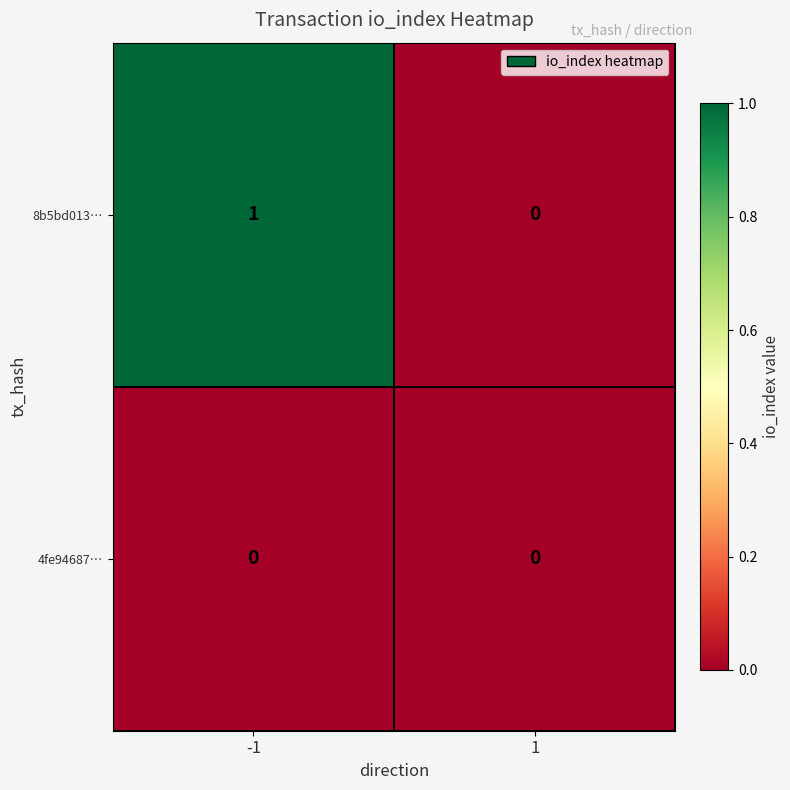

Which series has the largest total across all categories?

8b5bd013…